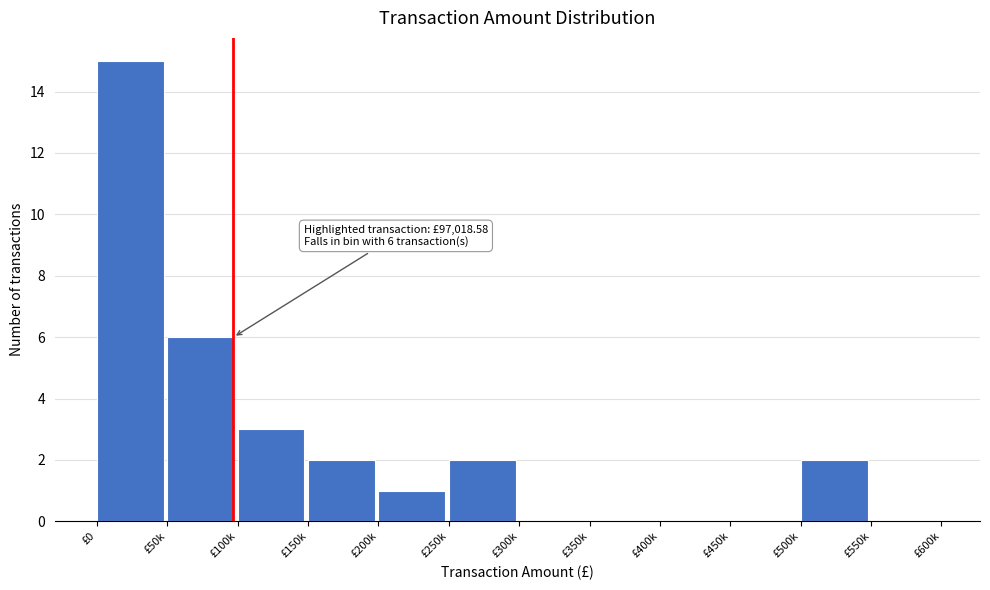

Reading right to left, list all the values displayed in this chart.

£550k=0	£500k=2	£450k=0	£400k=0	£350k=0	£300k=0	£250k=2	£200k=1	£150k=2	£100k=3	£50k=6	£0=15